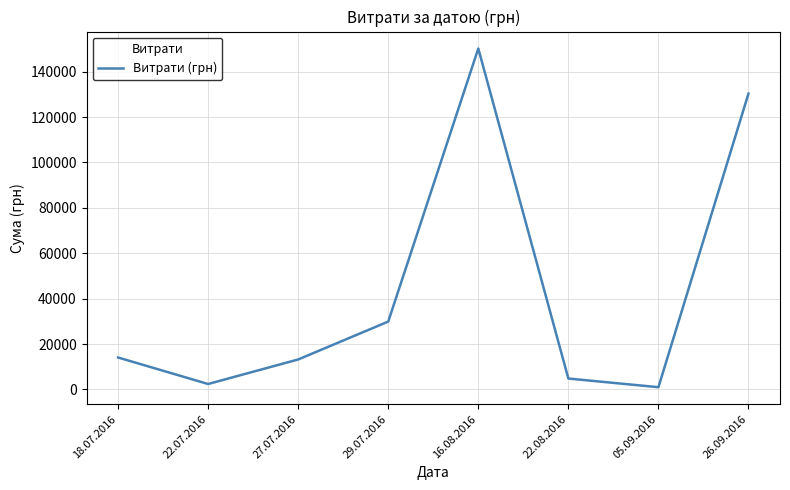

What is the change in value from 18.07.2016 to 22.08.2016?

-9271.0